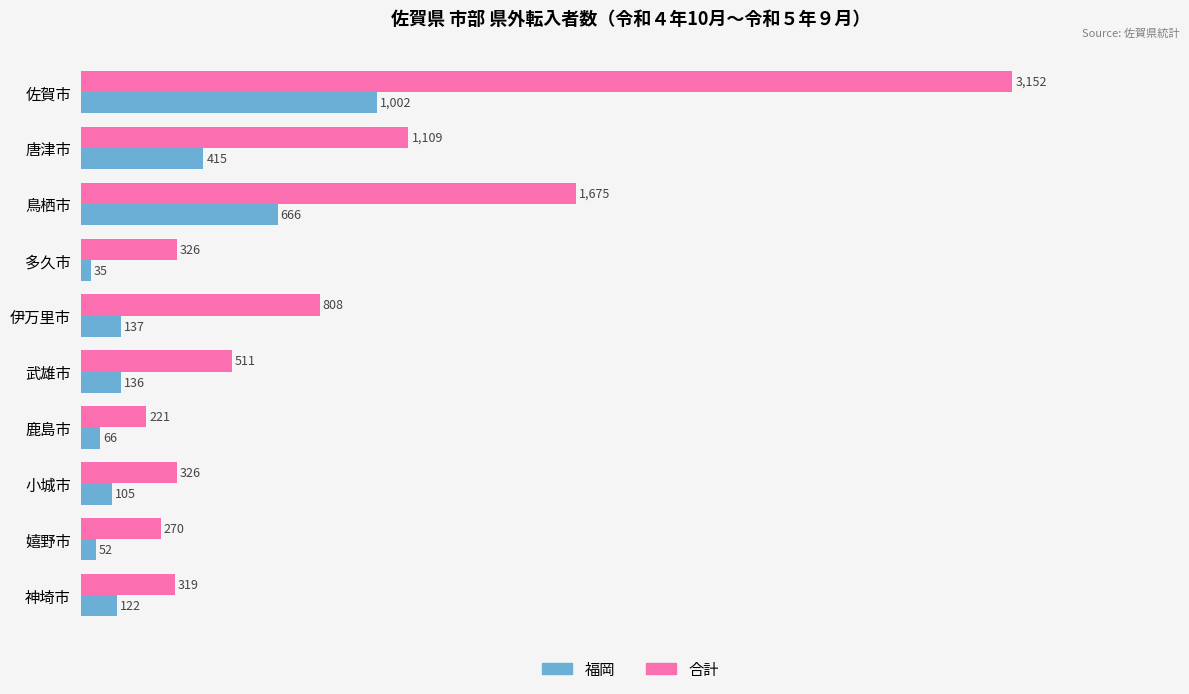

List the series in order of their peak value, highest first.

合計, 福岡